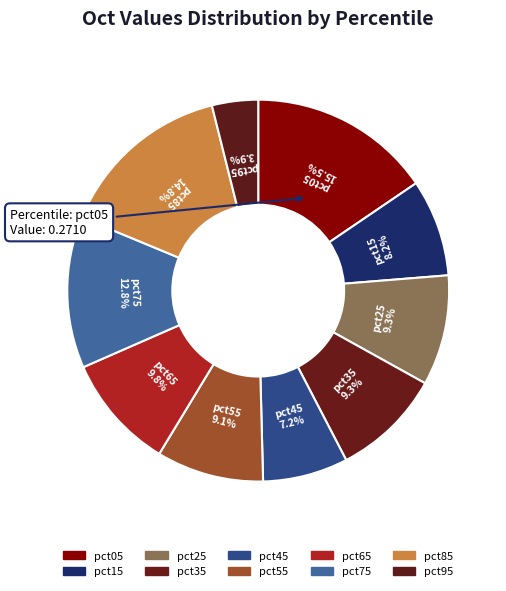

How many slices are in this pie chart?

10